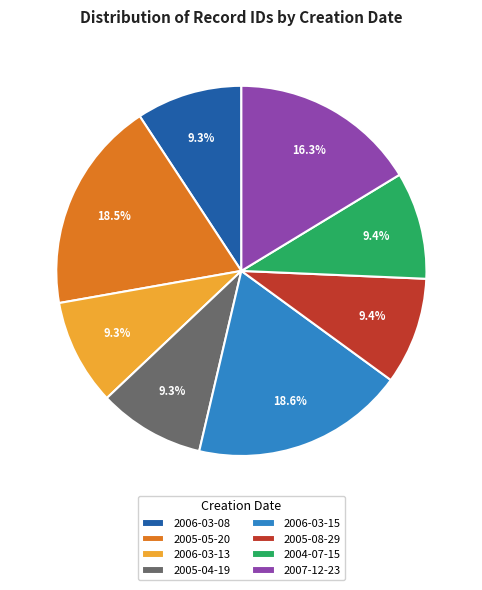

To the nearest percent, what is the difference between the 2007-12-23 and 2006-03-08 slice percentages?

7%